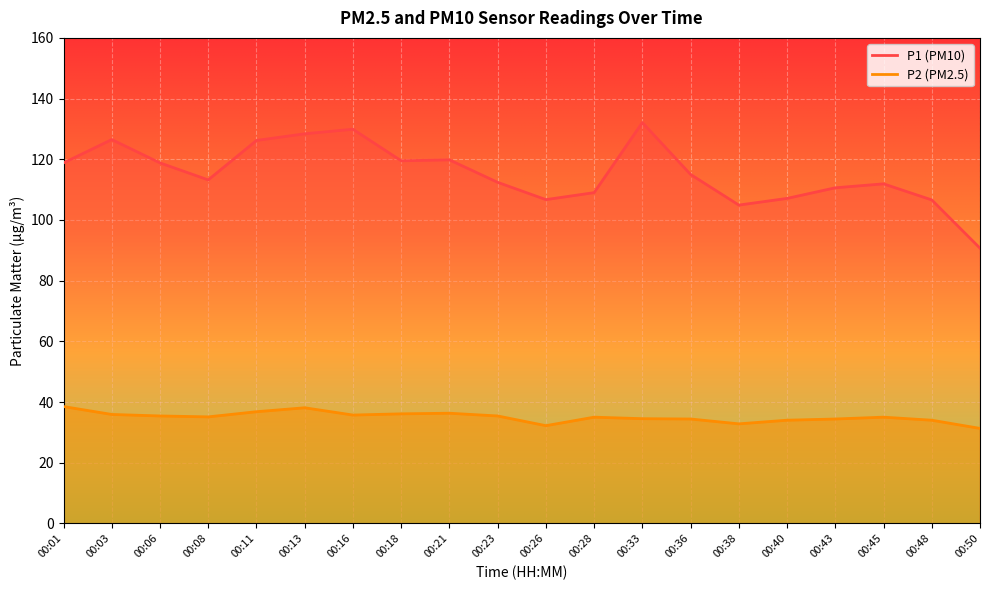

What is the value of the P1 point at the 12th from the left?

109.0